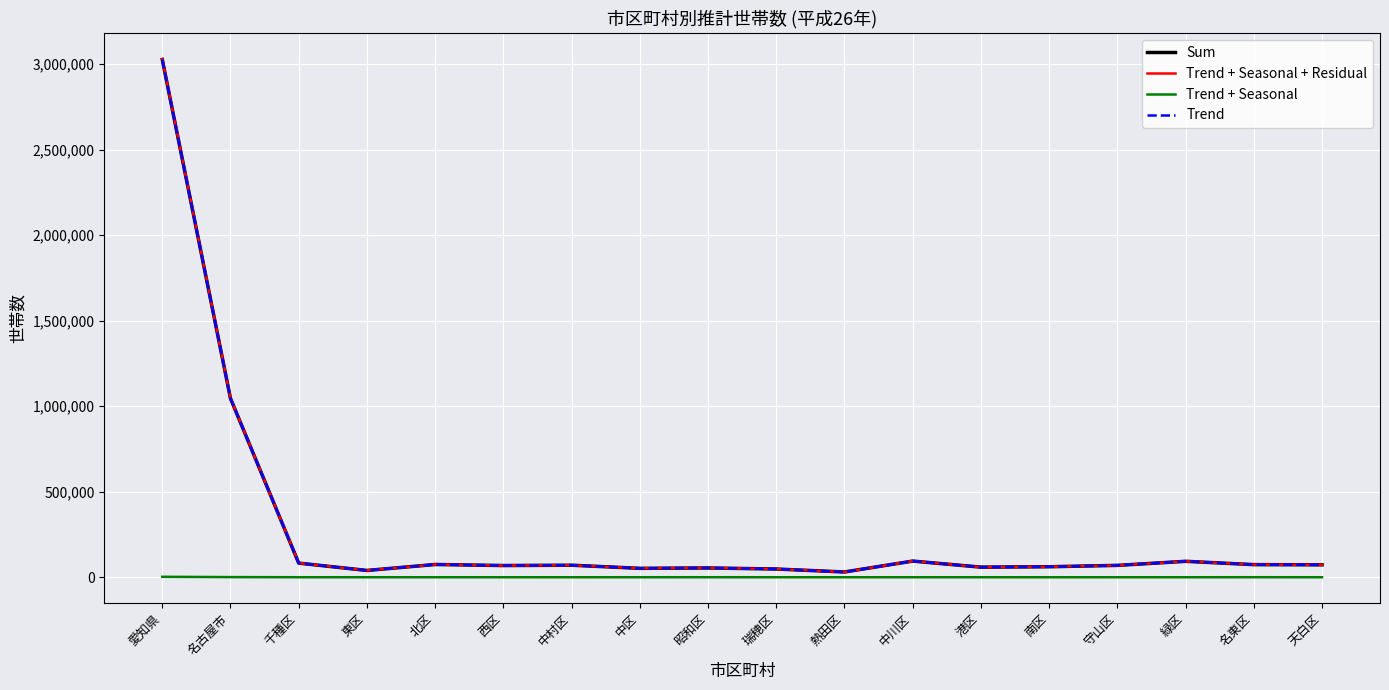

True or false: Trend + Seasonal and Trend + Seasonal + Residual intersect in this chart.

False